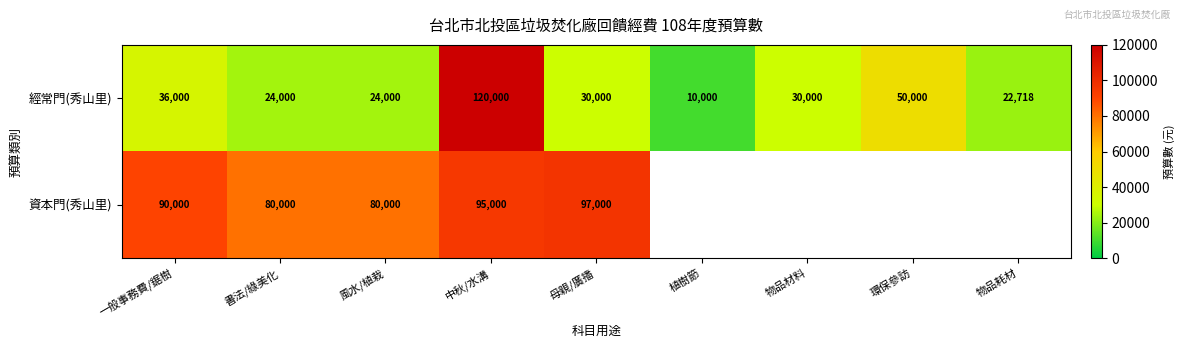

What is the approximate value of 經常門(秀山里) at 物品耗材?

22718